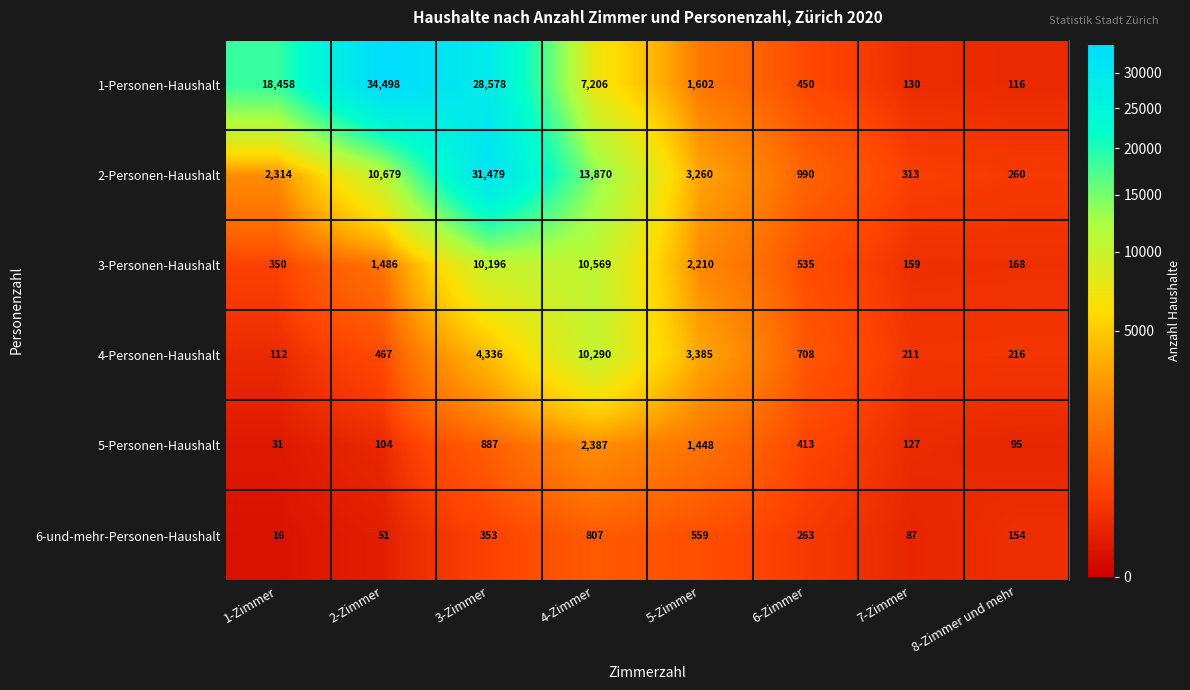

Where is 4-Personen-Haushalt nearest to the value 5201?

3-Zimmer